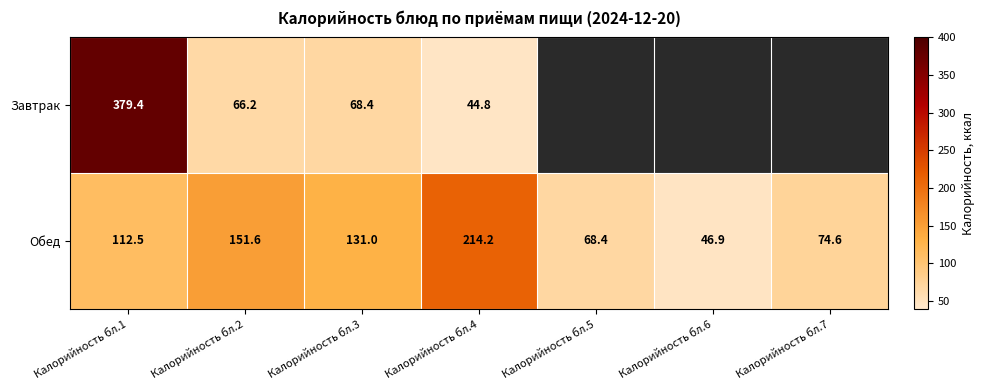

At Калорийность бл.4, list the series in order from smallest to largest.

Завтрак, Обед